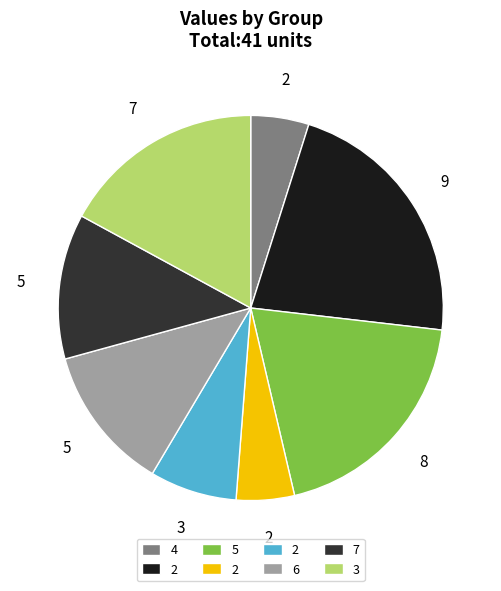

Is there a majority slice in this chart?

No